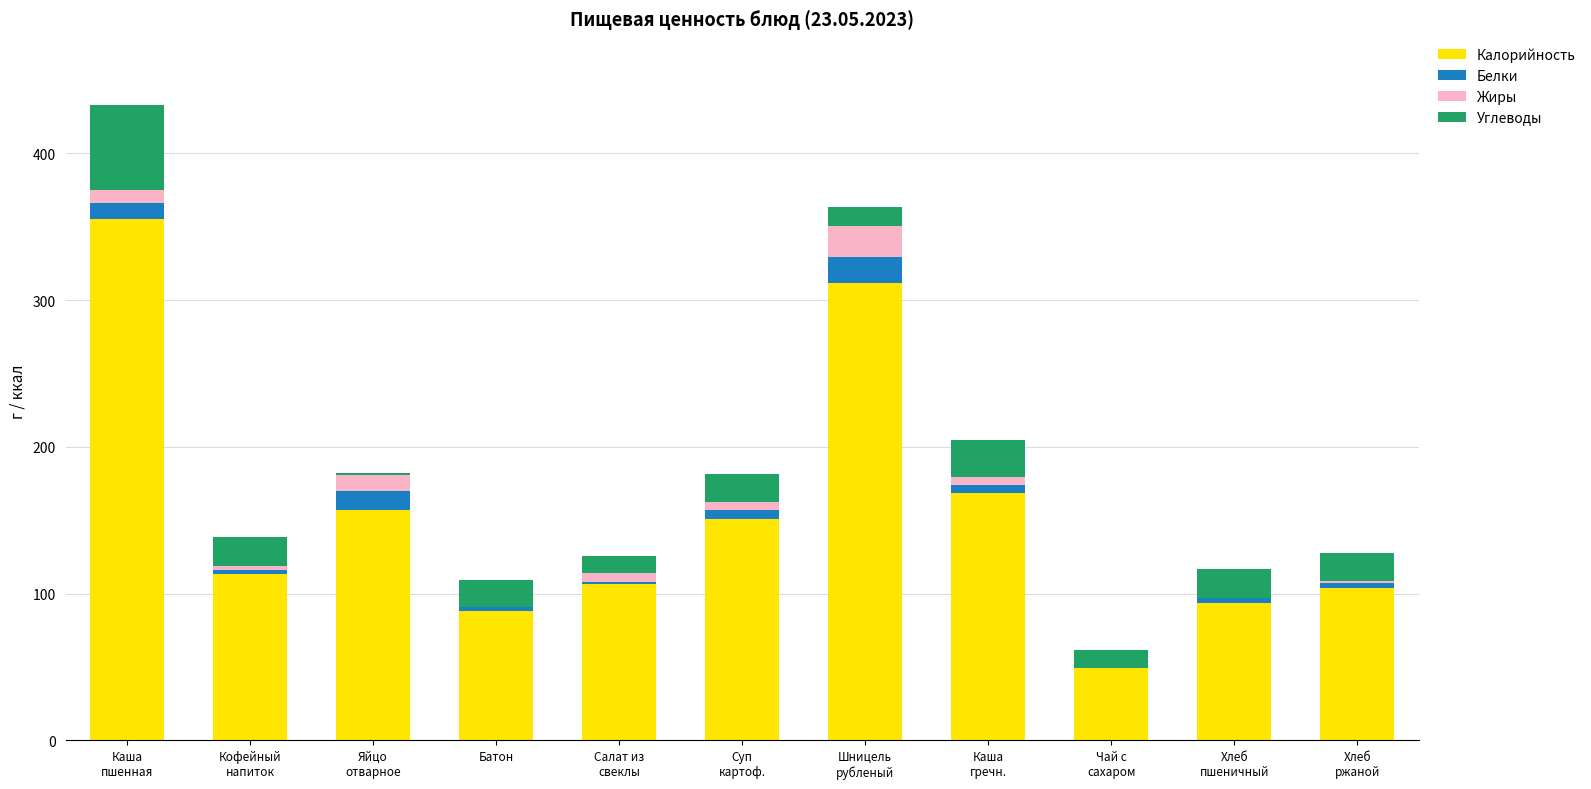

What is the highest value of the Калорийность series?

355.3